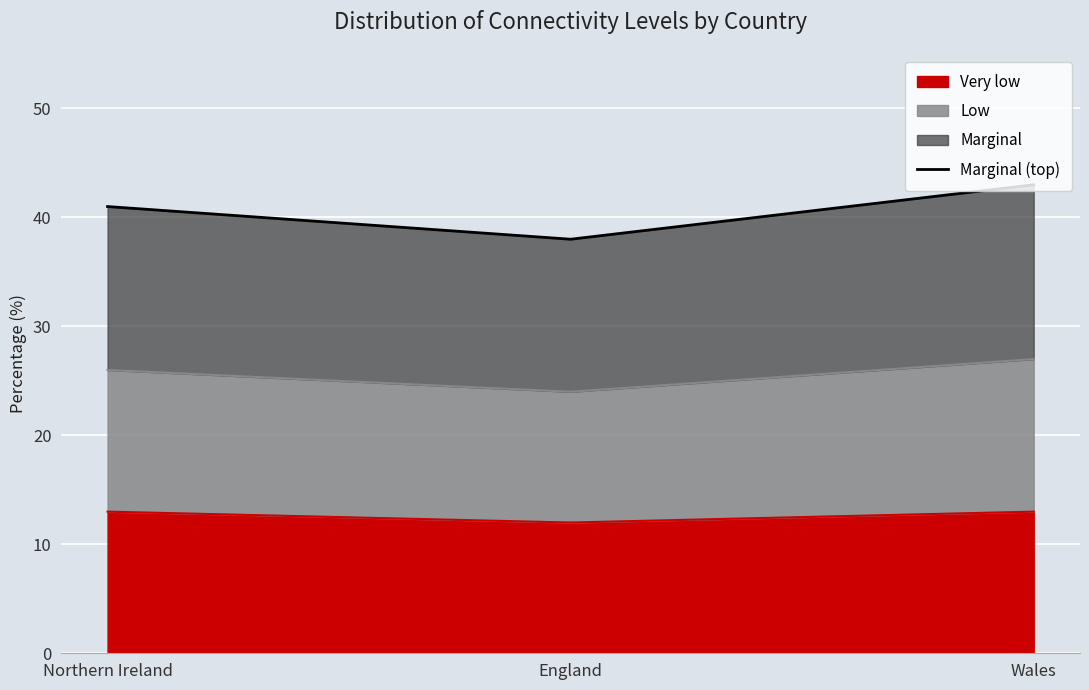

Which category has the highest value across all series?

Wales